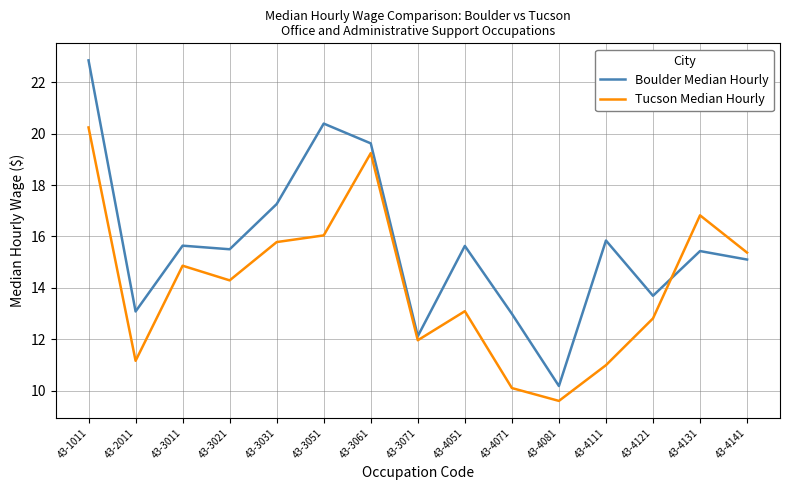

How many lines are shown in the chart?

2